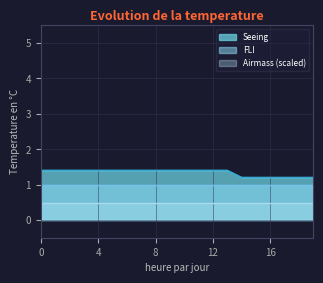

The value of Seeing at 16 is 2.0. True or false?

False